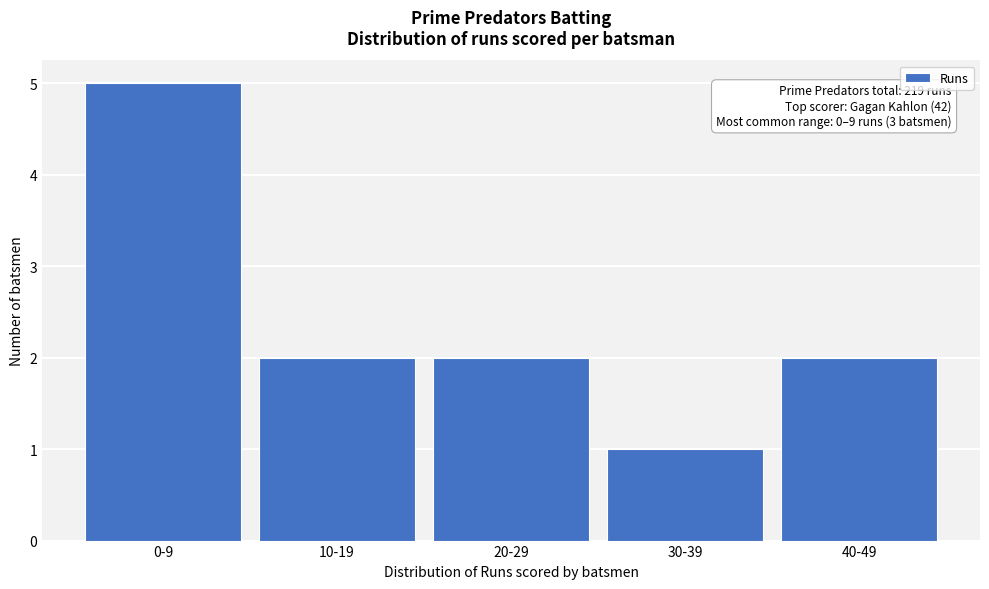

Reading left to right, list all the values displayed in this chart.

0-9=5	10-19=2	20-29=2	30-39=1	40-49=2